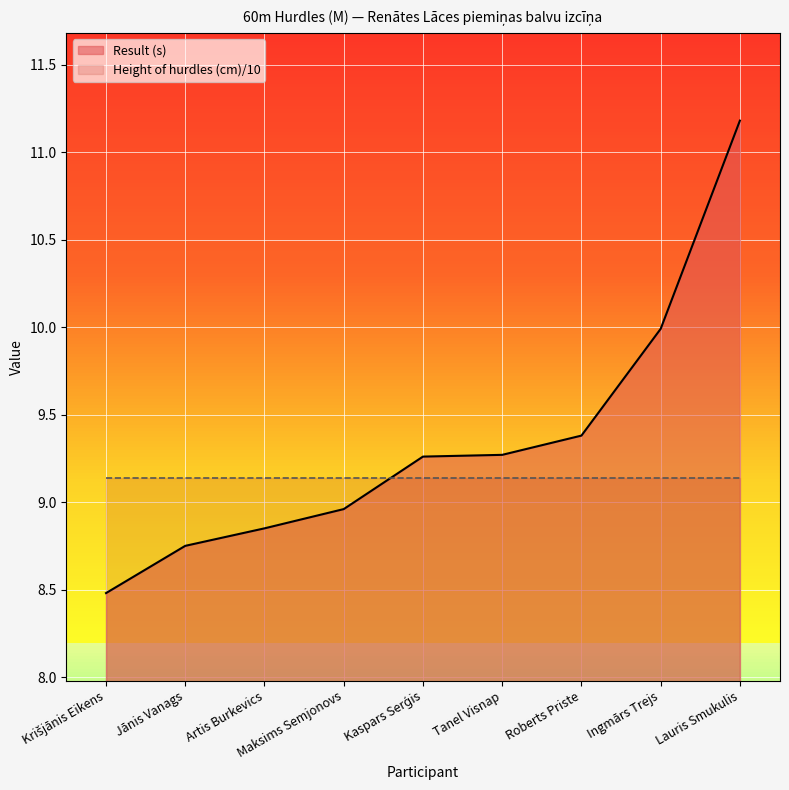

How many data points are above 9?

5